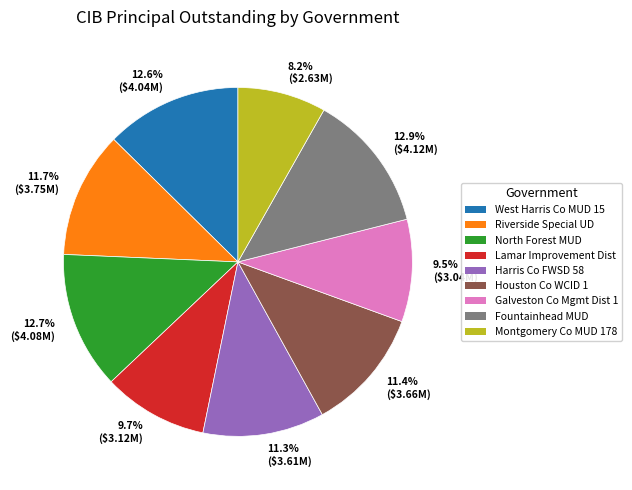

How much of the chart is everything except 11.3% ($3.61M)?

88.7%